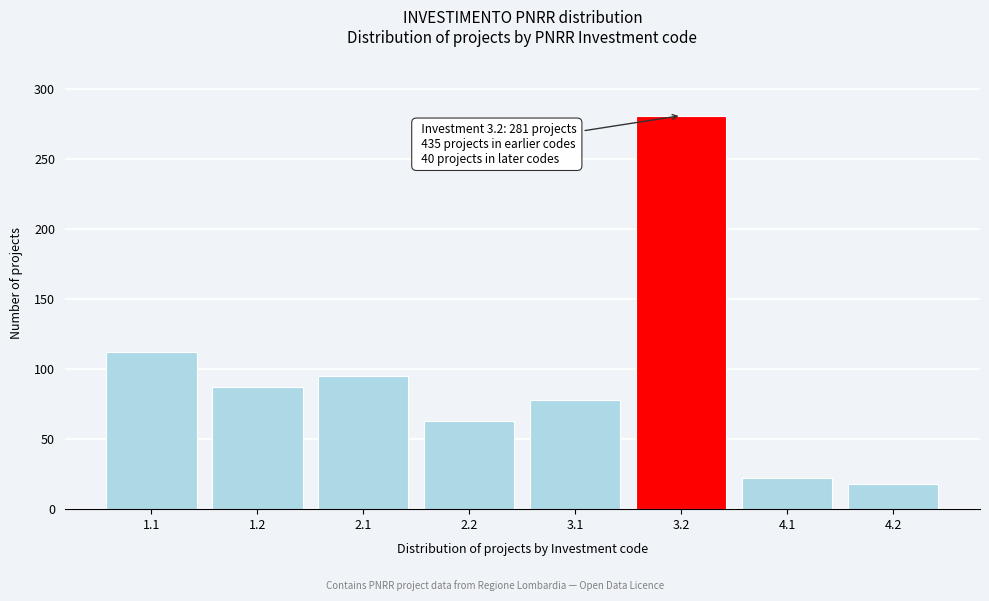

Reading right to left, list all the values displayed in this chart.

4.2=18	4.1=22	3.2=281	3.1=78	2.2=63	2.1=95	1.2=87	1.1=112